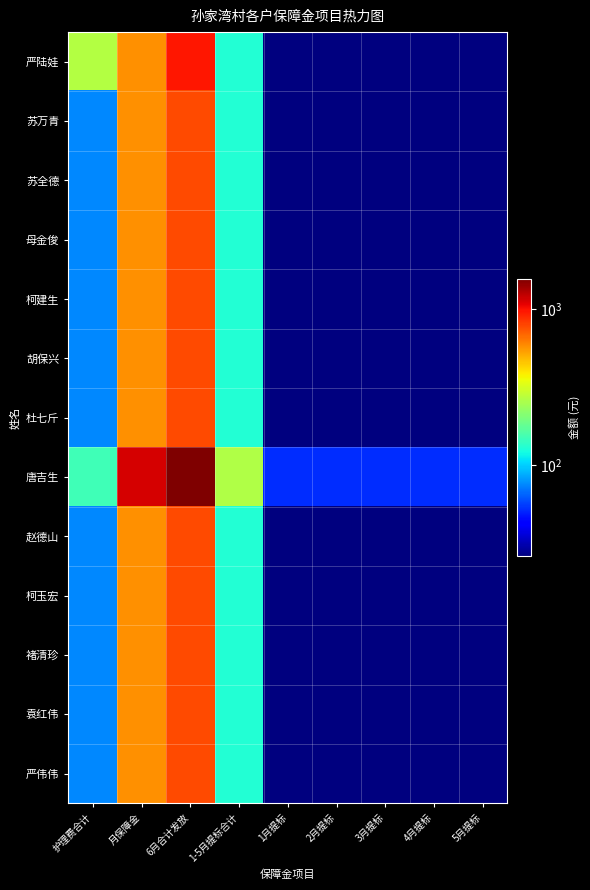

Which series has the largest total across all categories?

唐吉生